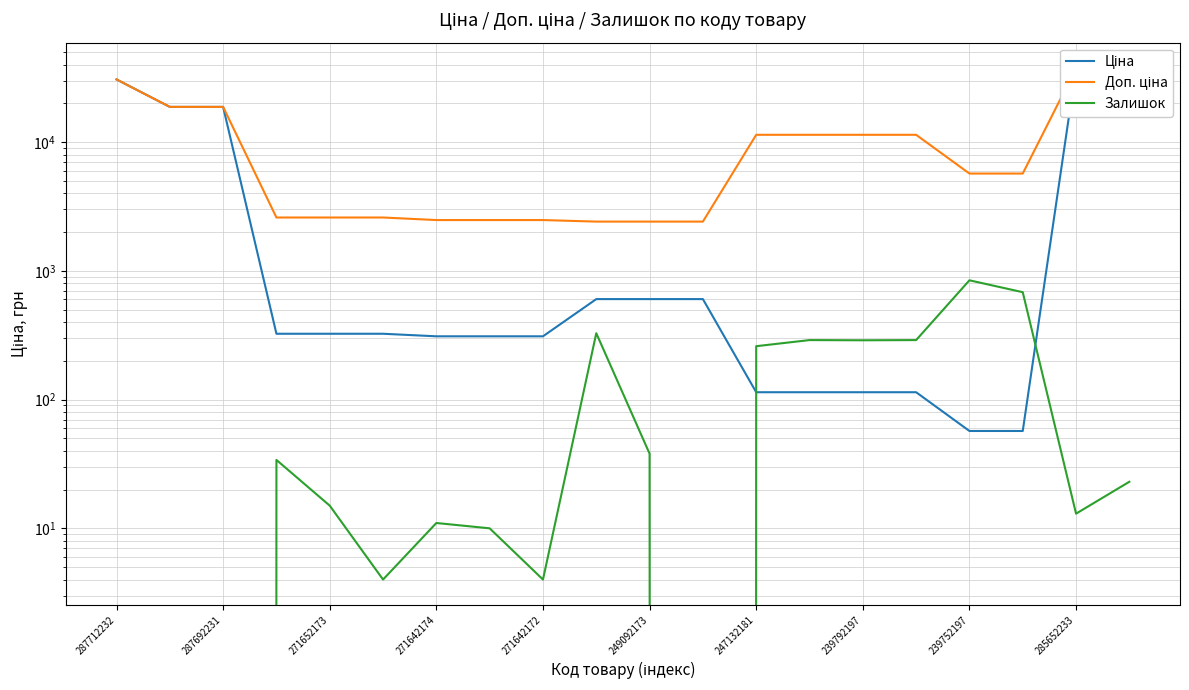

Between 271642172 and 11, which series saw the biggest shift?

Ціна